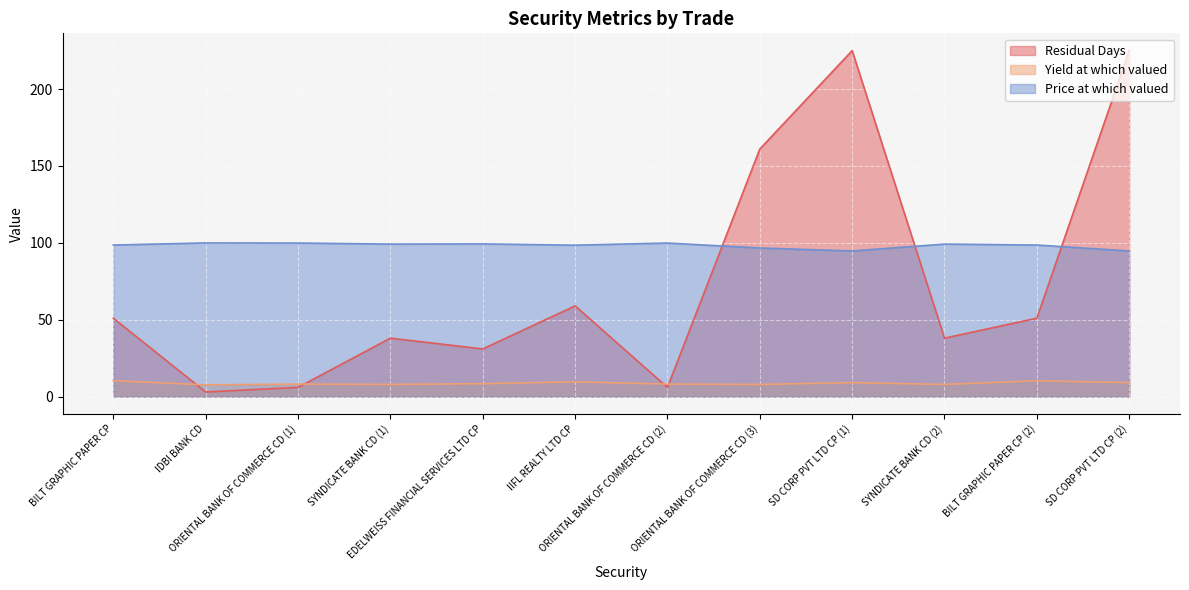

What is the difference between the Residual Days values at IIFL REALTY LTD CP and BILT GRAPHIC PAPER CP (2)?

8.0